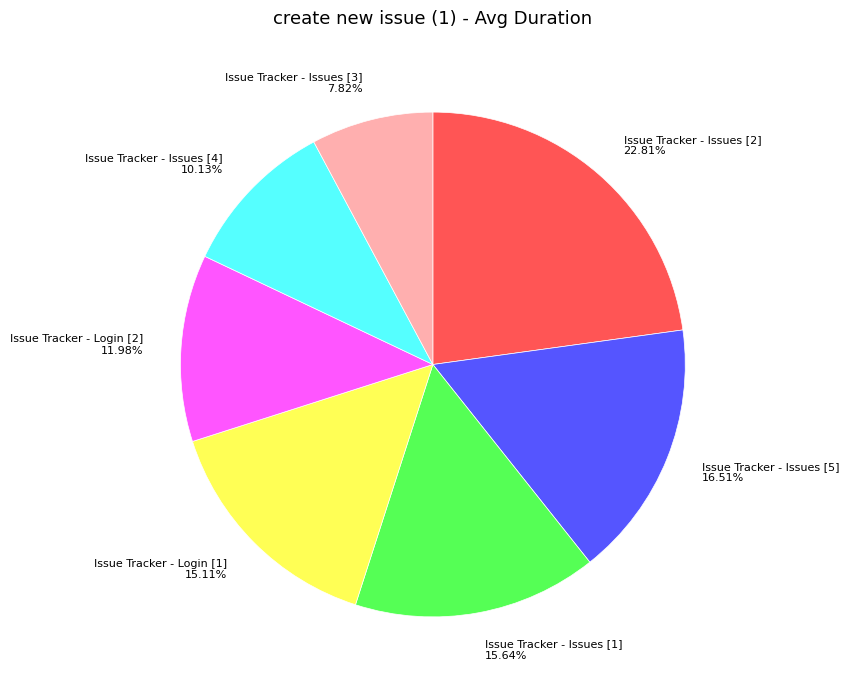

To the nearest percent, what is the combined percentage of Issue Tracker - Issues [3] and Issue Tracker - Issues [5]?

24%